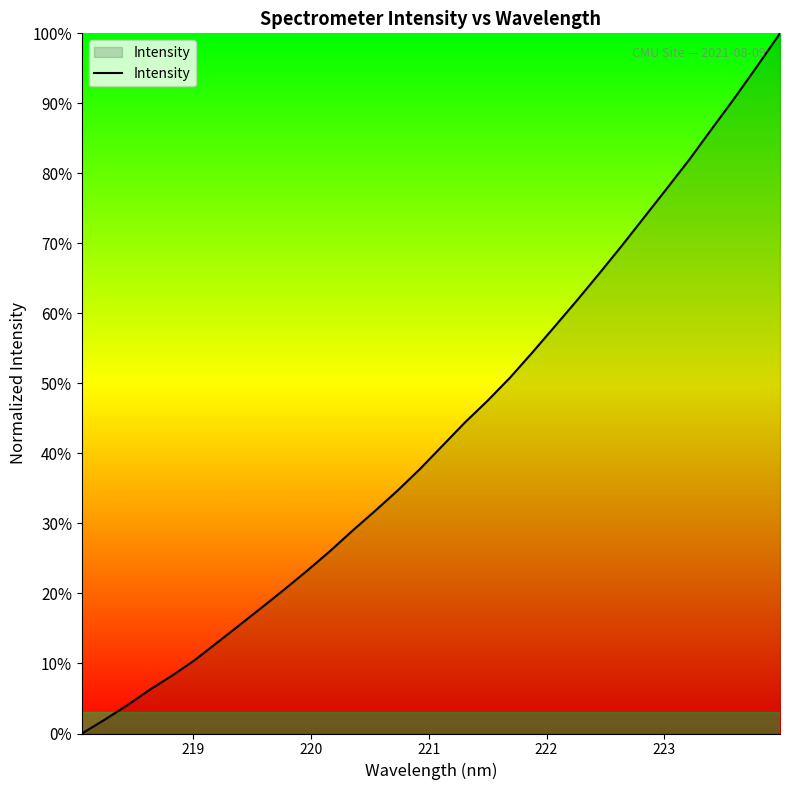

What is the difference between the second highest and minimum values?

95.4